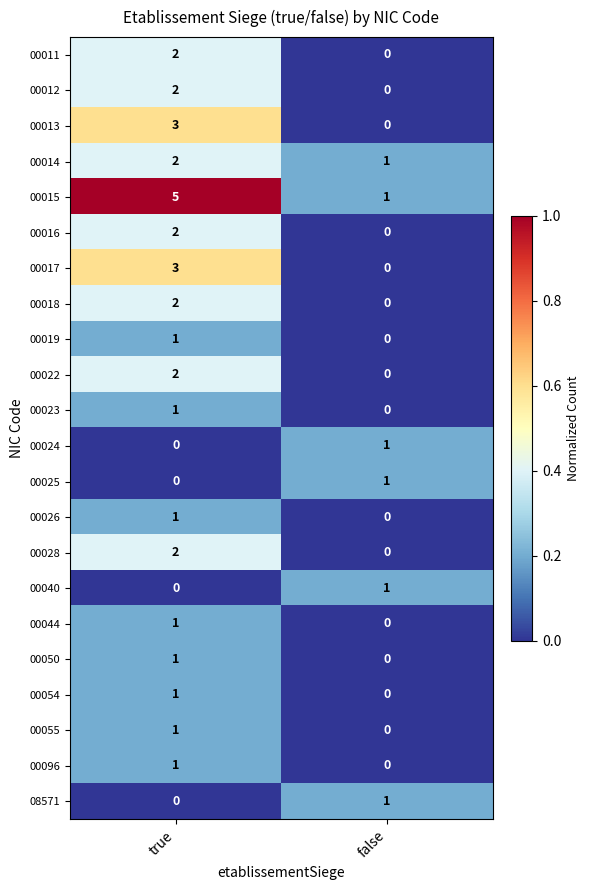

Is it true that 00012 equals 1 at true?

False